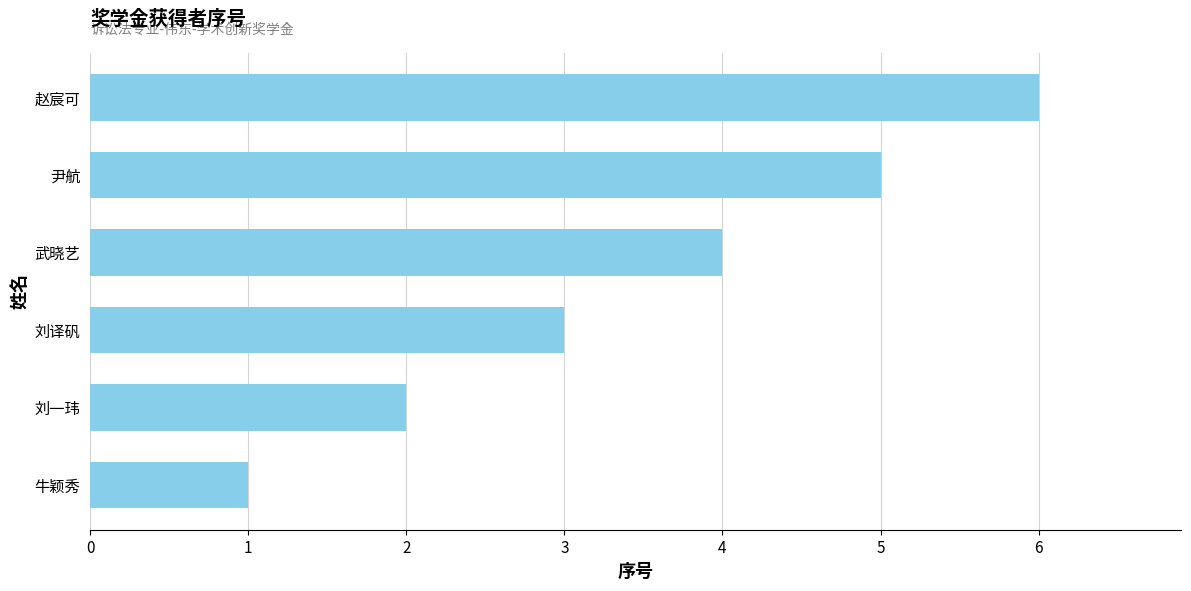

What is the change in value from 牛颖秀 to 赵宸可?

+5